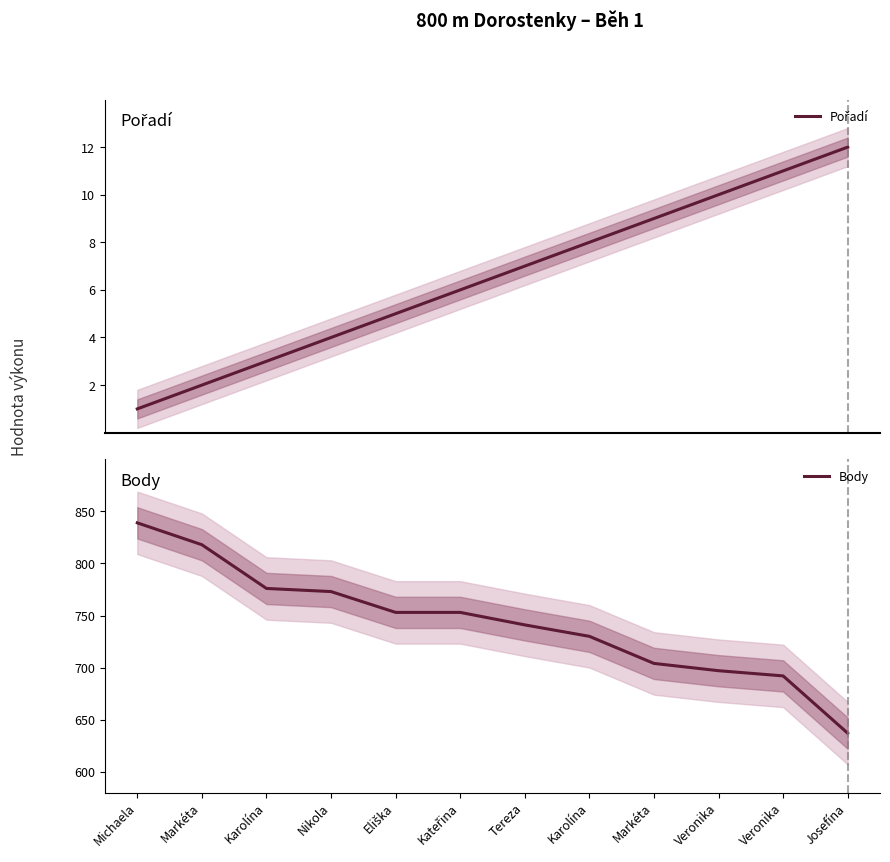

True or false: Body has more than 2 points higher than both neighbors.

False